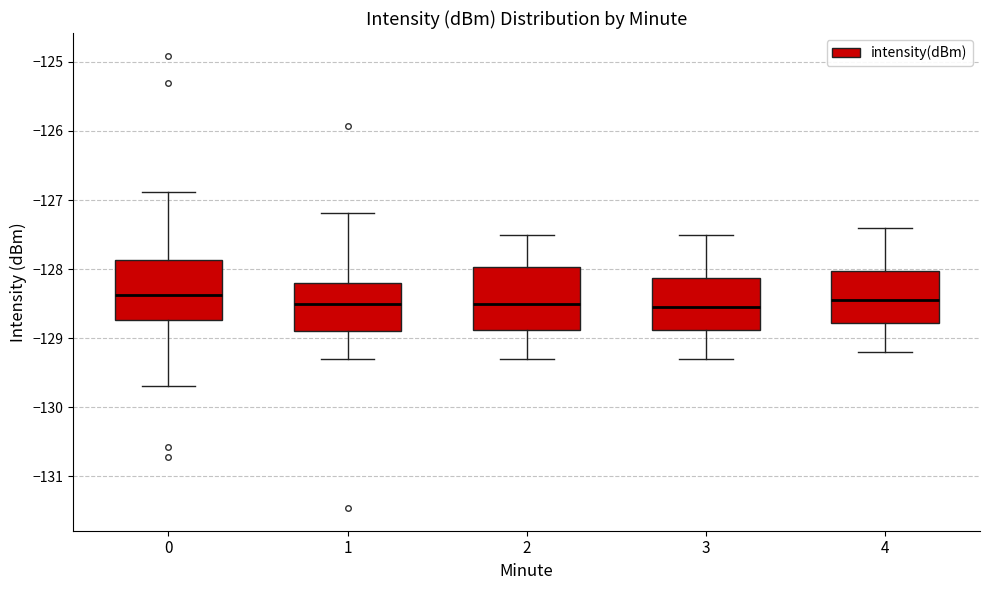

Reading left to right, read every box against the y-axis: the position of its median line, the range the box covers, and the ends of its whiskers. The values are not printed on the chart, so give them approximately, as read against the axis.

0: median -128.4, box -128.7 to -127.9, whiskers -129.7 to -126.9
1: median -128.5, box -128.9 to -128.2, whiskers -129.3 to -127.2
2: median -128.5, box -128.9 to -128.0, whiskers -129.3 to -127.5
3: median -128.5, box -128.9 to -128.1, whiskers -129.3 to -127.5
4: median -128.4, box -128.8 to -128.0, whiskers -129.2 to -127.4